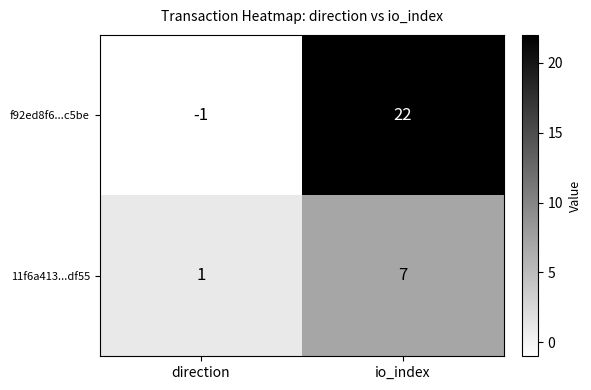

Which series changed the most between direction and io_index?

f92ed8f6...c5be